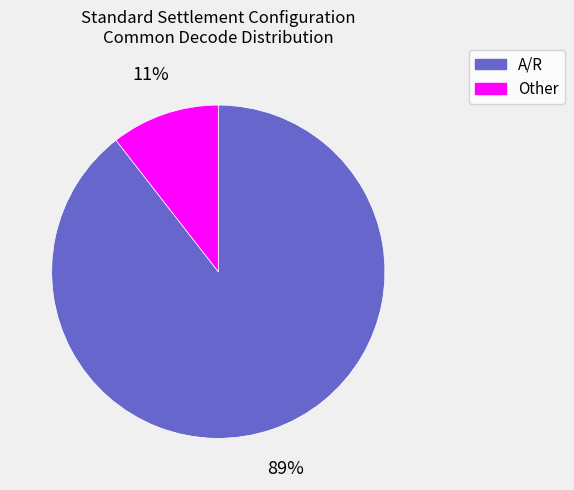

The Other slice represents 3% of the pie. True or false?

False